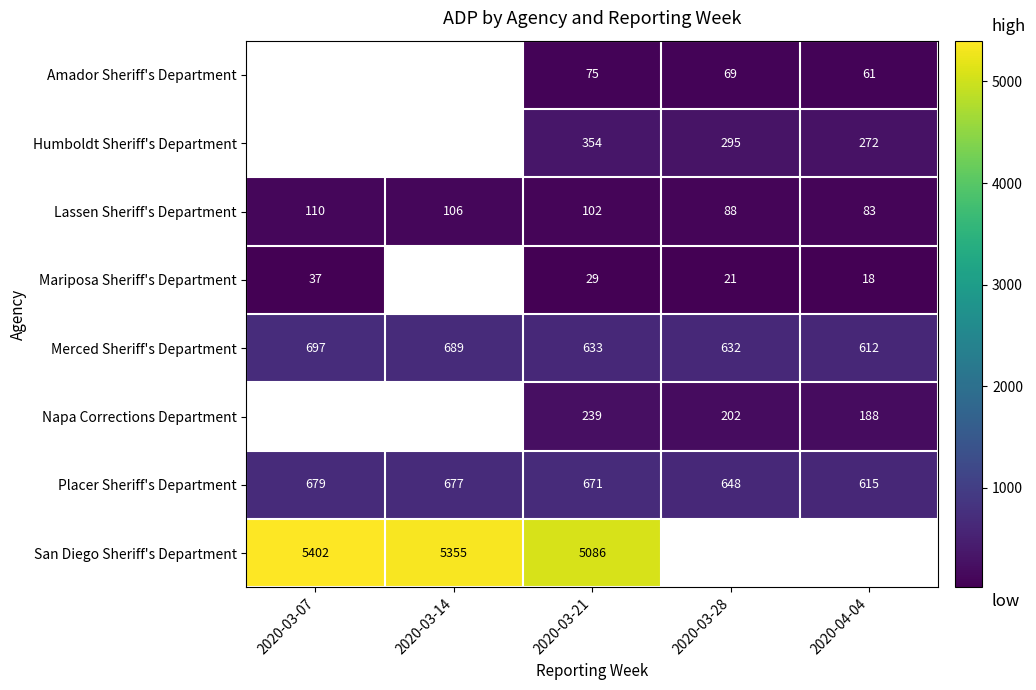

What is the greatest value displayed?

5402.0